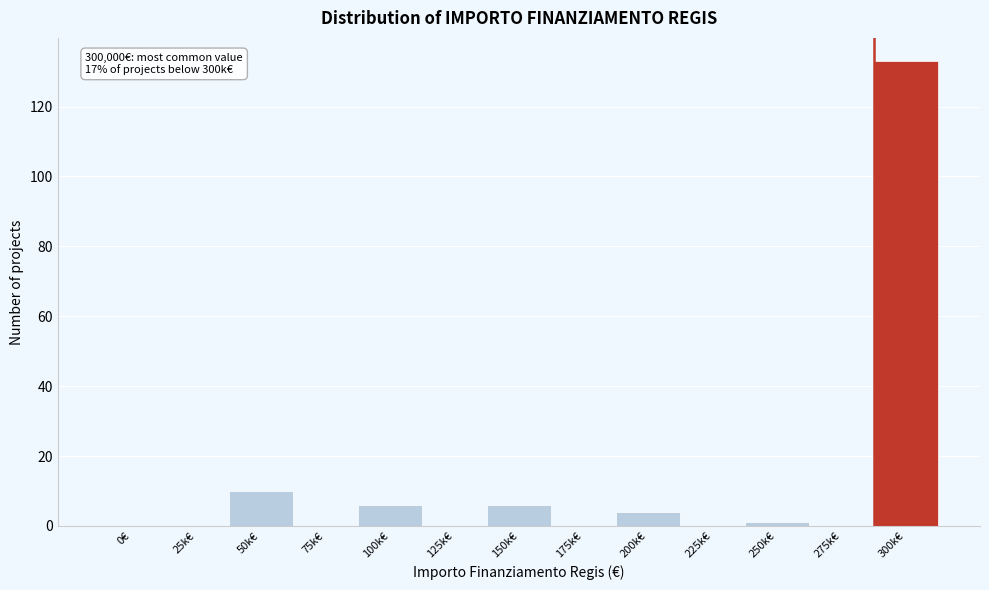

Reading left to right, list all the values displayed in this chart.

0€=0	25k€=0	50k€=10	75k€=0	100k€=6	125k€=0	150k€=6	175k€=0	200k€=4	225k€=0	250k€=1	275k€=0	300k€=133